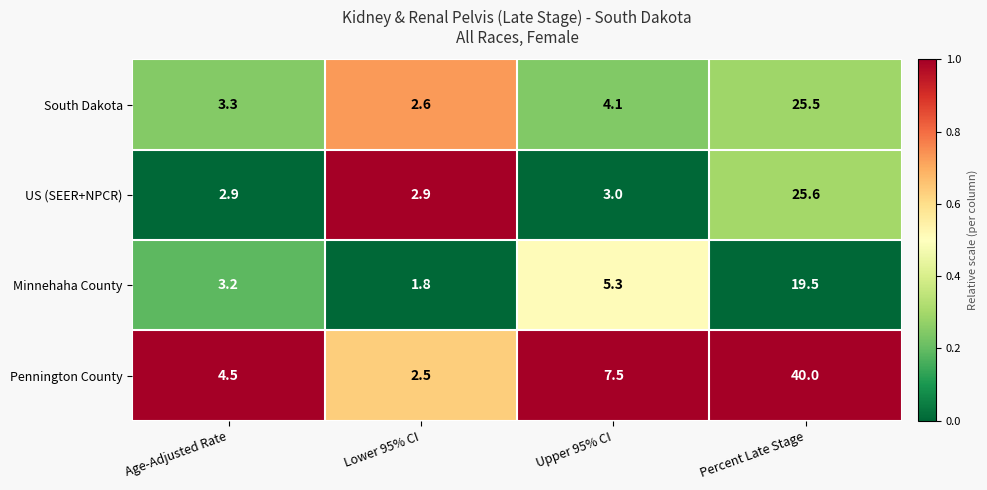

What is the average value of the Pennington County series?

13.6